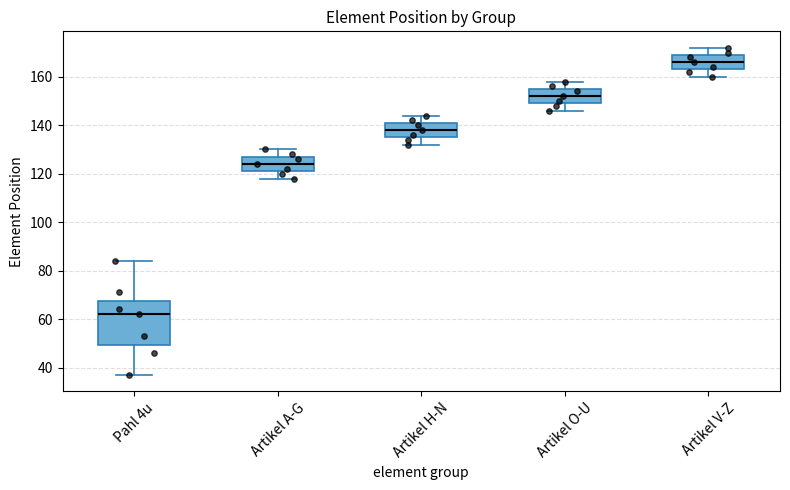

Reading left to right, read every box against the y-axis: the position of its median line, the range the box covers, and the ends of its whiskers. The values are not printed on the chart, so give them approximately, as read against the axis.

Pahl 4u: median 62, box 50 to 68, whiskers 38 to 84
Artikel A-G: median 124, box 122 to 128, whiskers 118 to 130
Artikel H-N: median 138, box 136 to 142, whiskers 132 to 144
Artikel O-U: median 152, box 150 to 156, whiskers 146 to 158
Artikel V-Z: median 166, box 164 to 170, whiskers 160 to 172